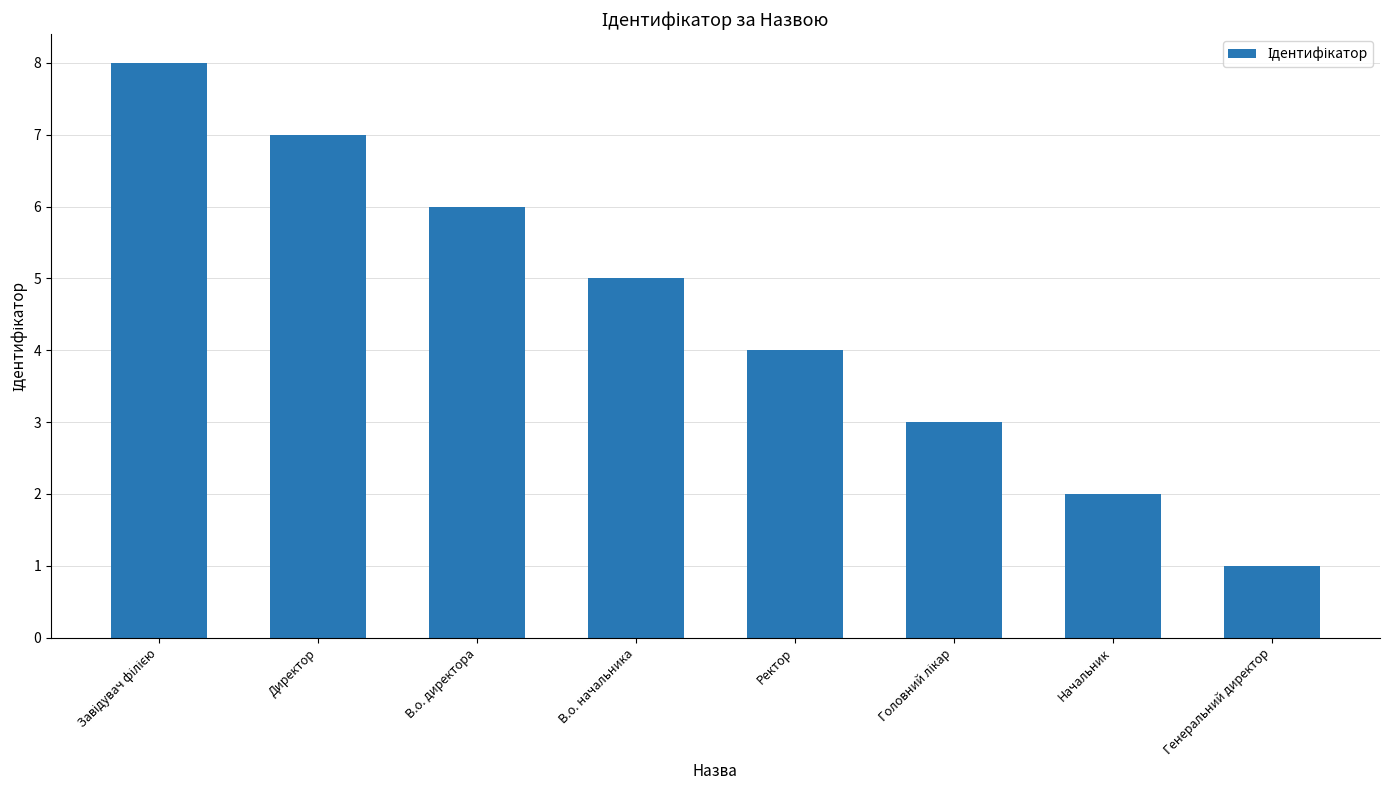

At which category does the chart reach its minimum across all series?

Генеральний директор